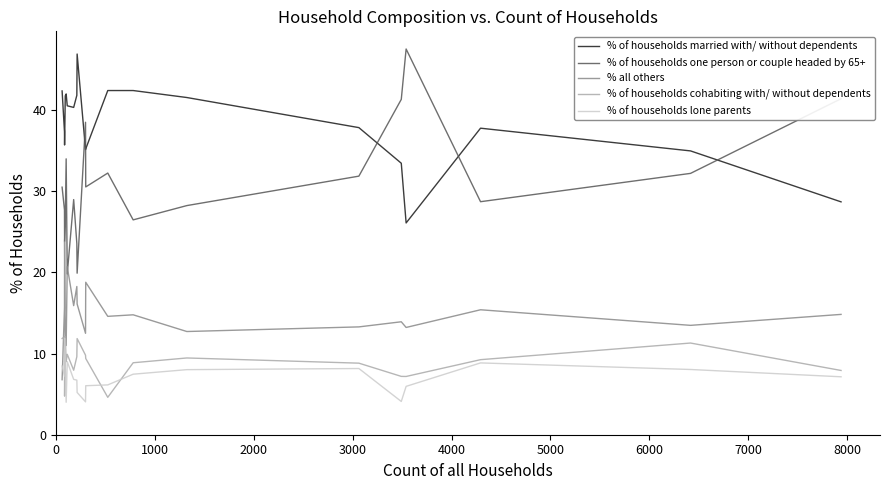

Which series has the widest spread of values?

% of households one person or couple headed by 65+